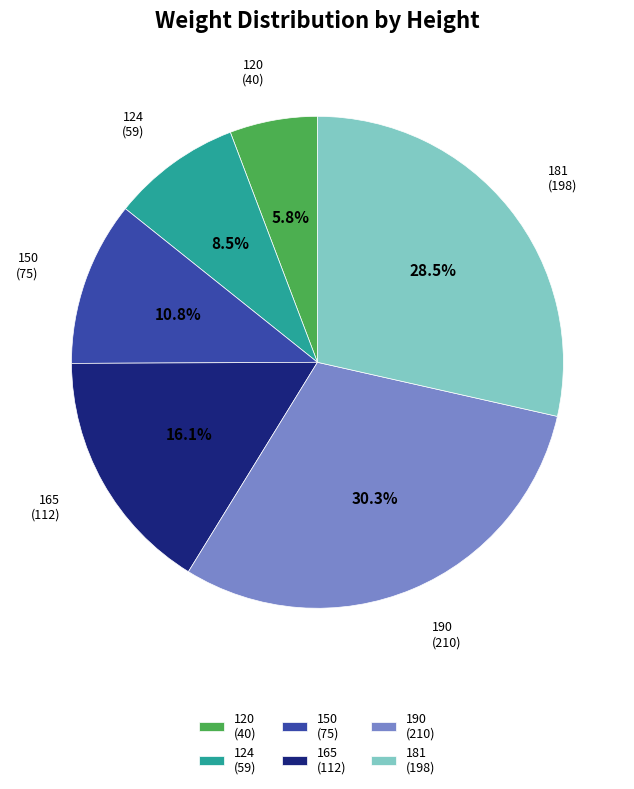

Is there a majority slice in this chart?

No